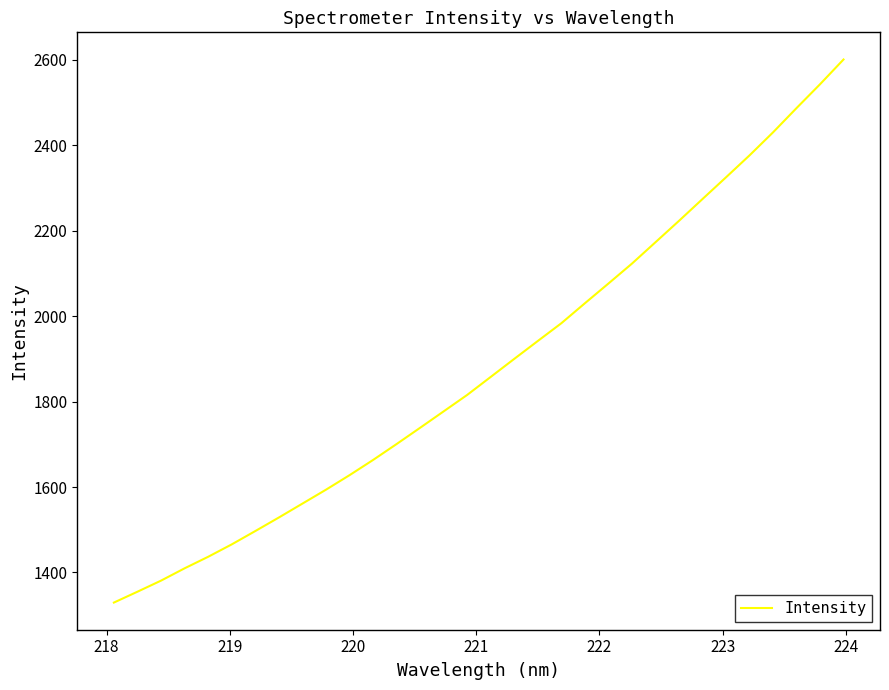

What is the difference between the maximum and minimum values?

1270.9